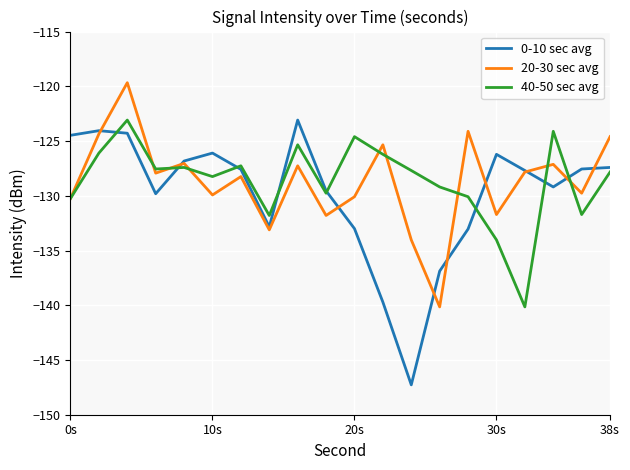

How many intersections are there between 40-50 sec avg and 0-10 sec avg?

8